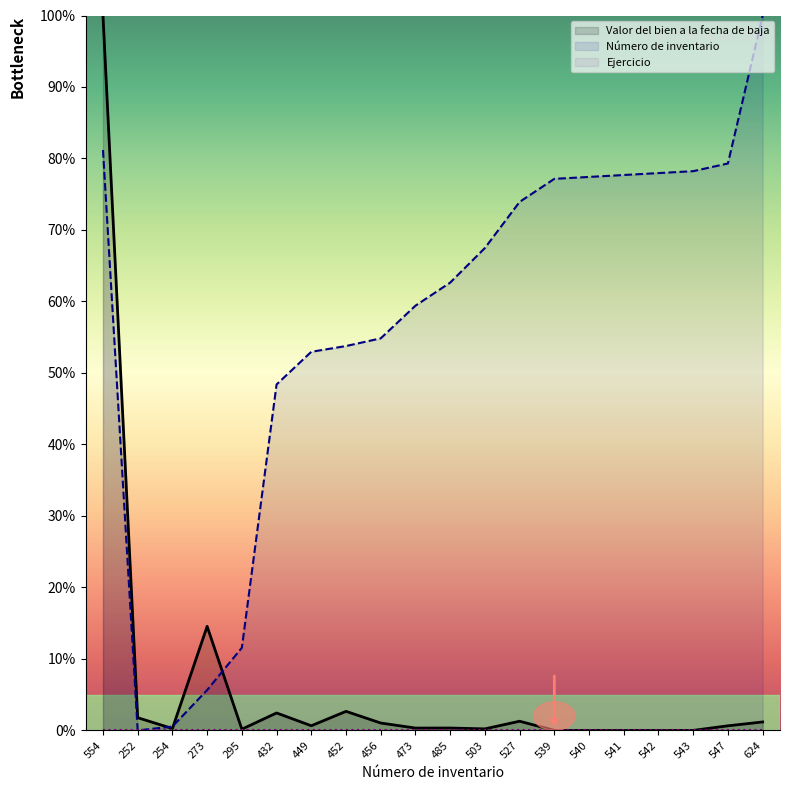

Rank the categories by Ejercicio value from highest to lowest.

554, 252, 254, 273, 295, 432, 449, 452, 456, 473, 485, 503, 527, 539, 540, 541, 542, 543, 547, 624